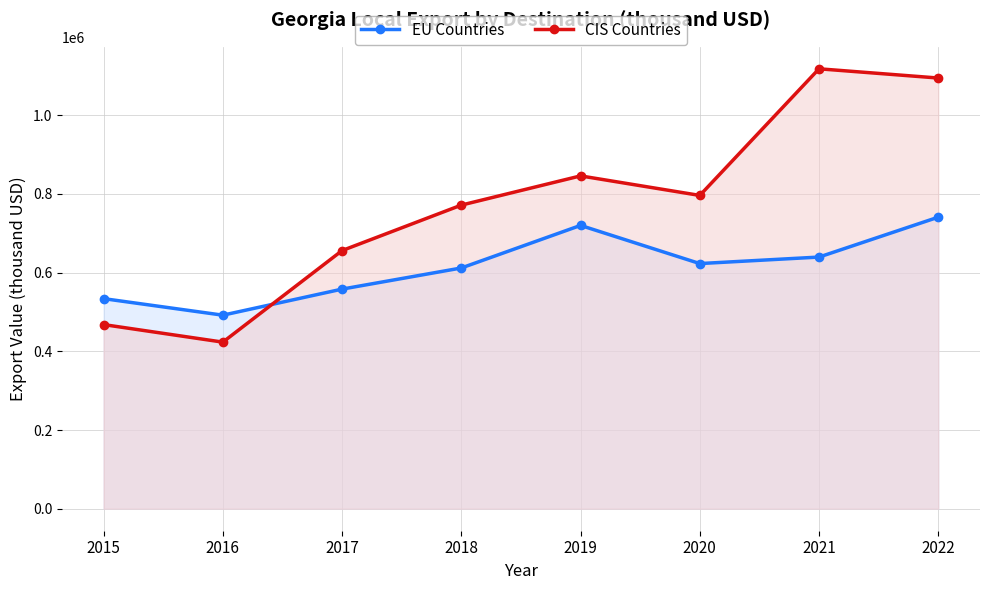

True or false: EU Countries has a value of 720018.9 at 2019.

True